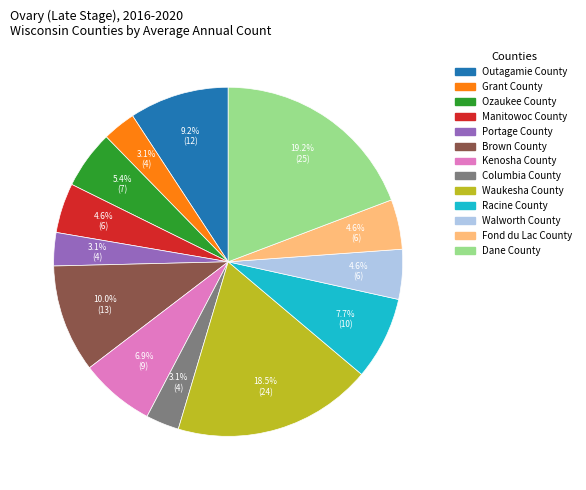

To the nearest percent, what is the difference between the largest and smallest slice percentages?

16%